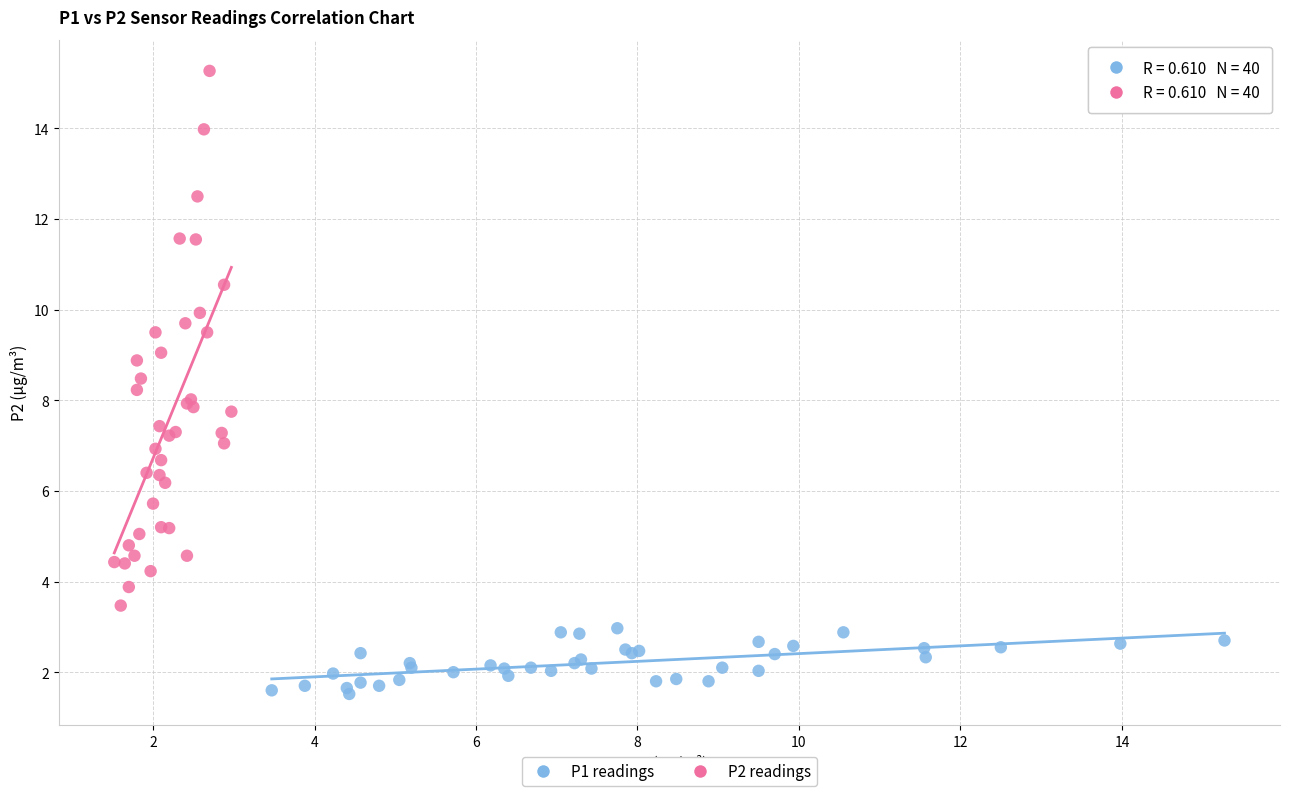

Which series contains the lowest Y value?

P1 readings